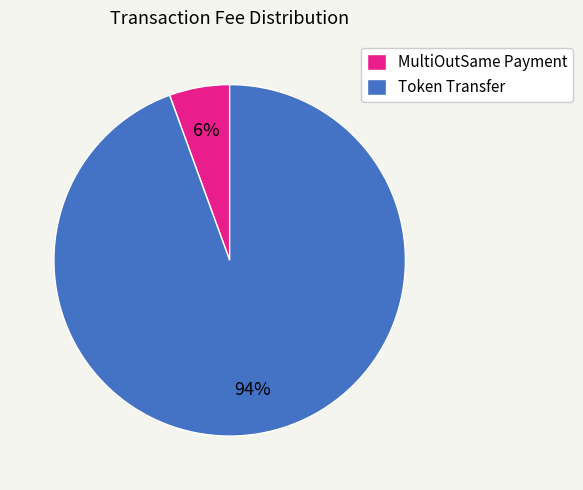

What is the majority slice?

Token Transfer